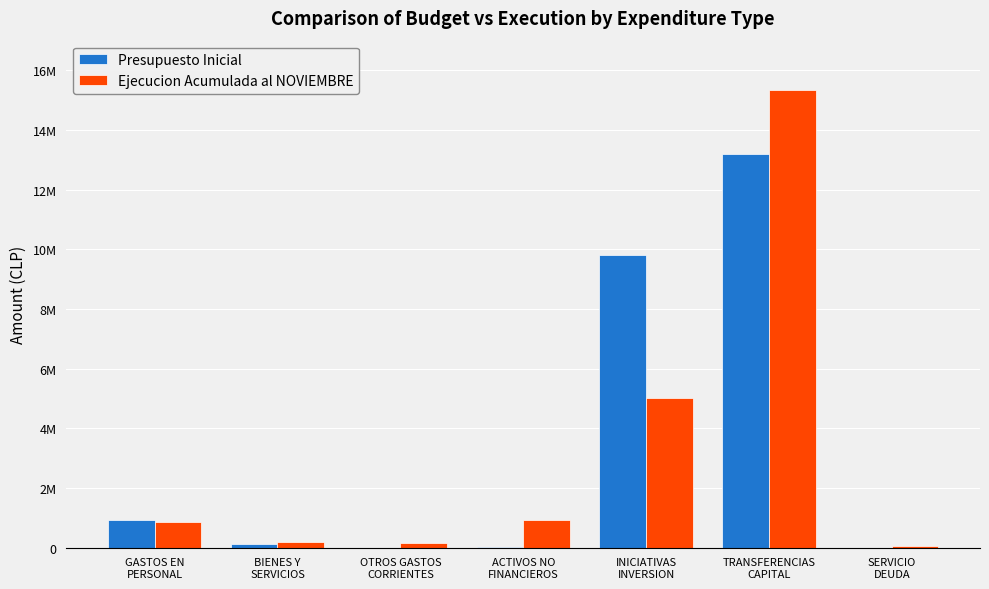

What is the highest value of the Presupuesto Inicial series?

13201177